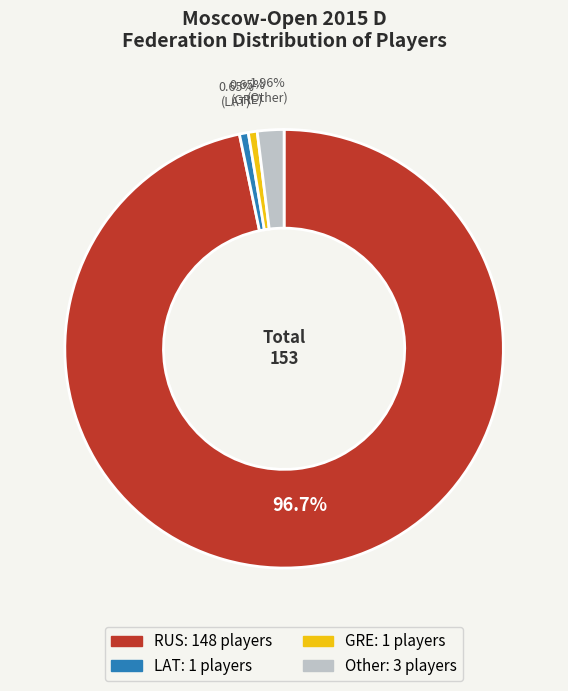

Which slice is the largest?

RUS